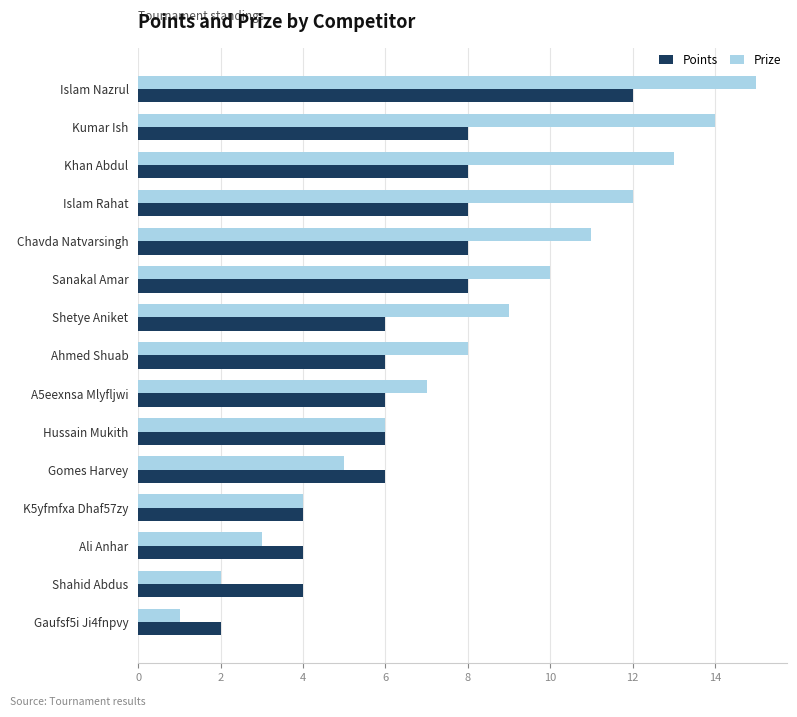

What is the maximum value for Points?

12